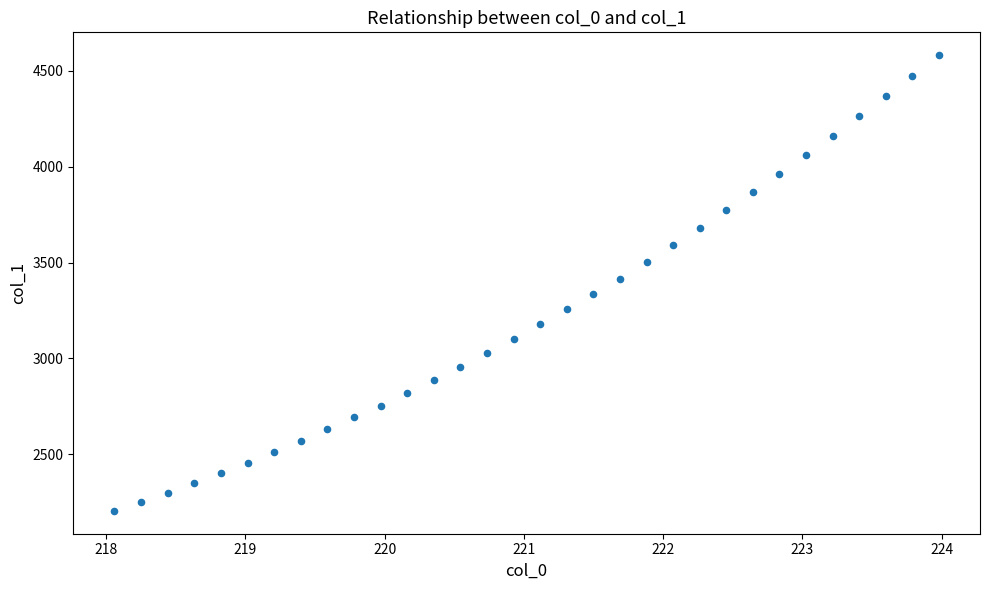

What is the range of X values (max minus min)?

5.9